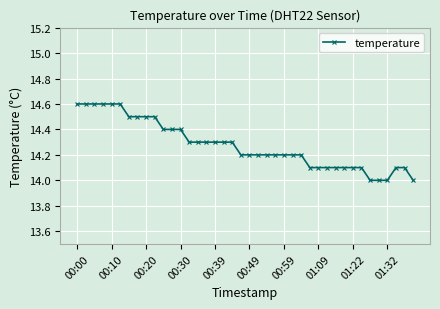

What is the value of the 22nd point from the left?

14.2